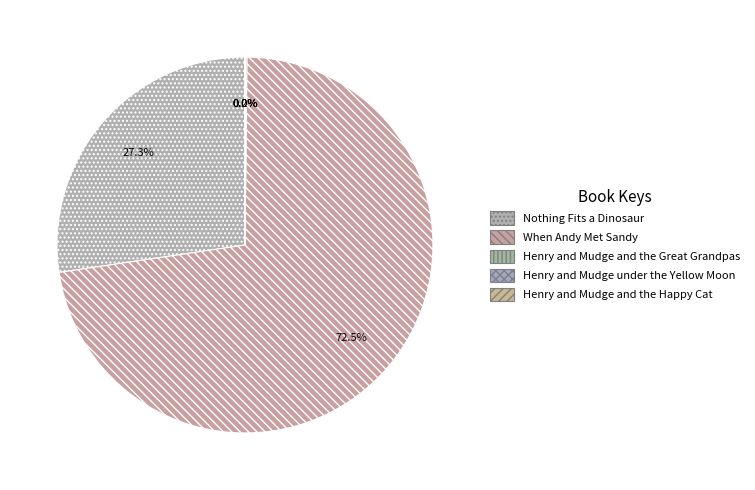

True or false: Henry and Mudge and the Great Grandpas accounts for 5% of the total.

False